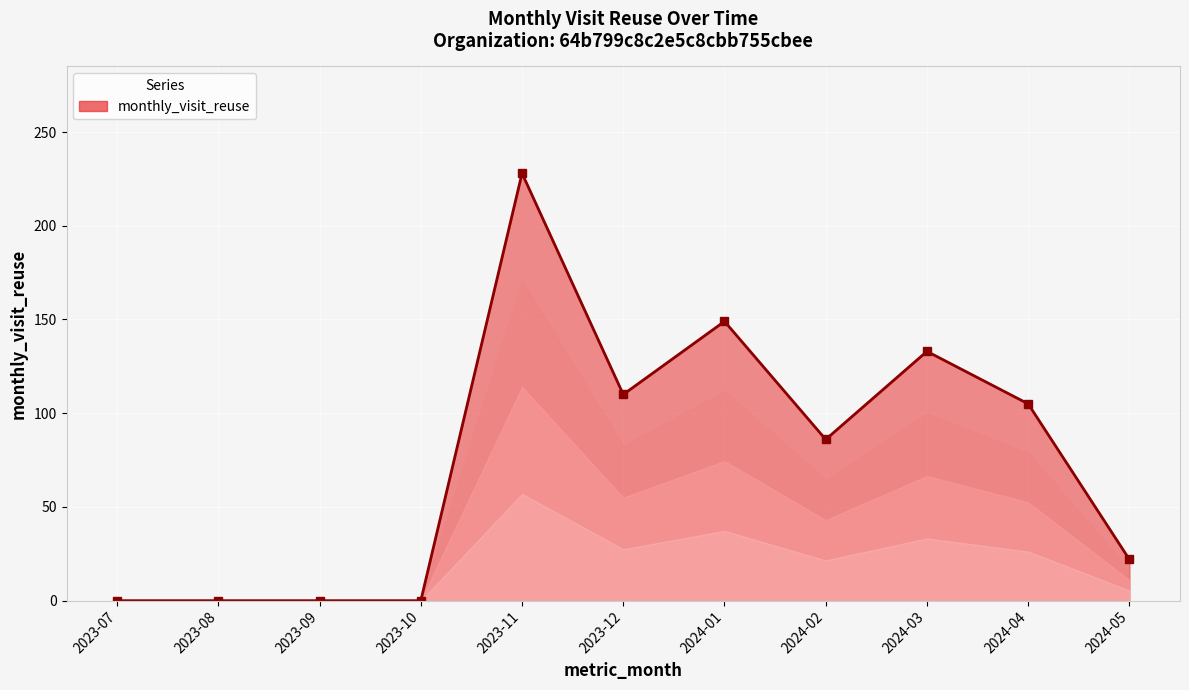

Which category has the highest value across all series?

2023-11